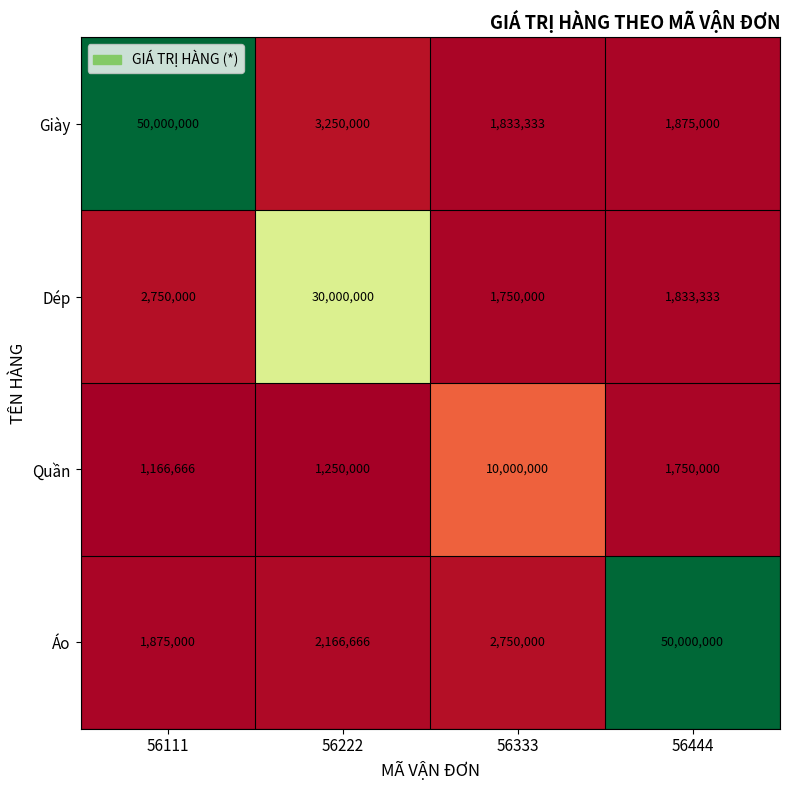

What is the difference between the maximum and minimum values in the Giày series?

48166667